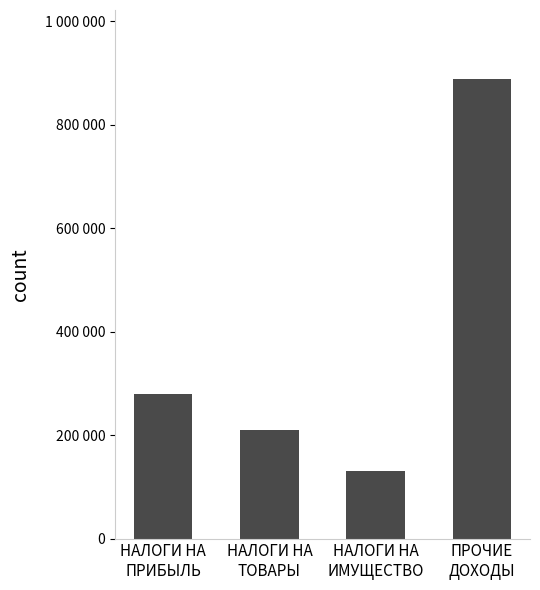

The value at НАЛОГИ НА
ИМУЩЕСТВО is 130400. True or false?

True